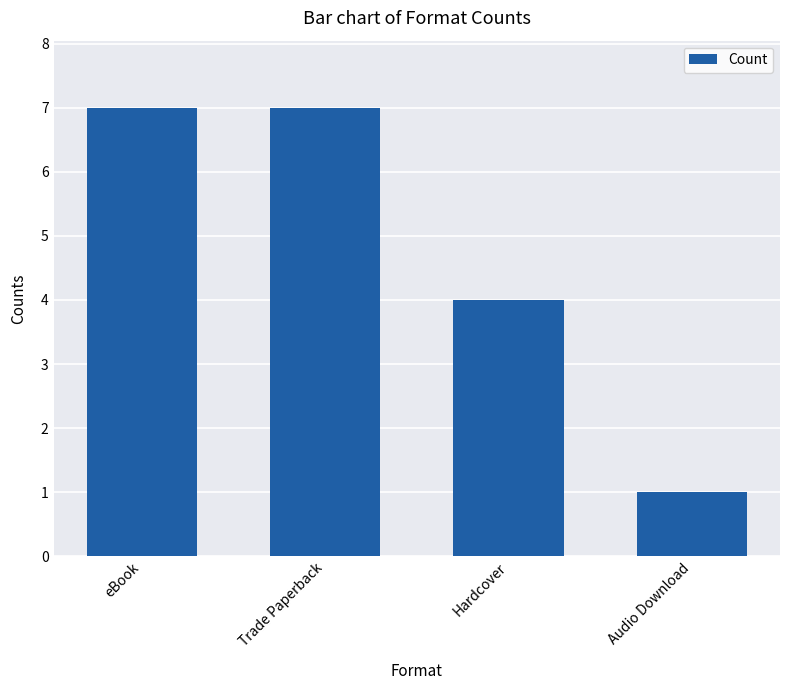

Reading left to right, what are all the values shown in this chart?

eBook=7	Trade Paperback=7	Hardcover=4	Audio Download=1